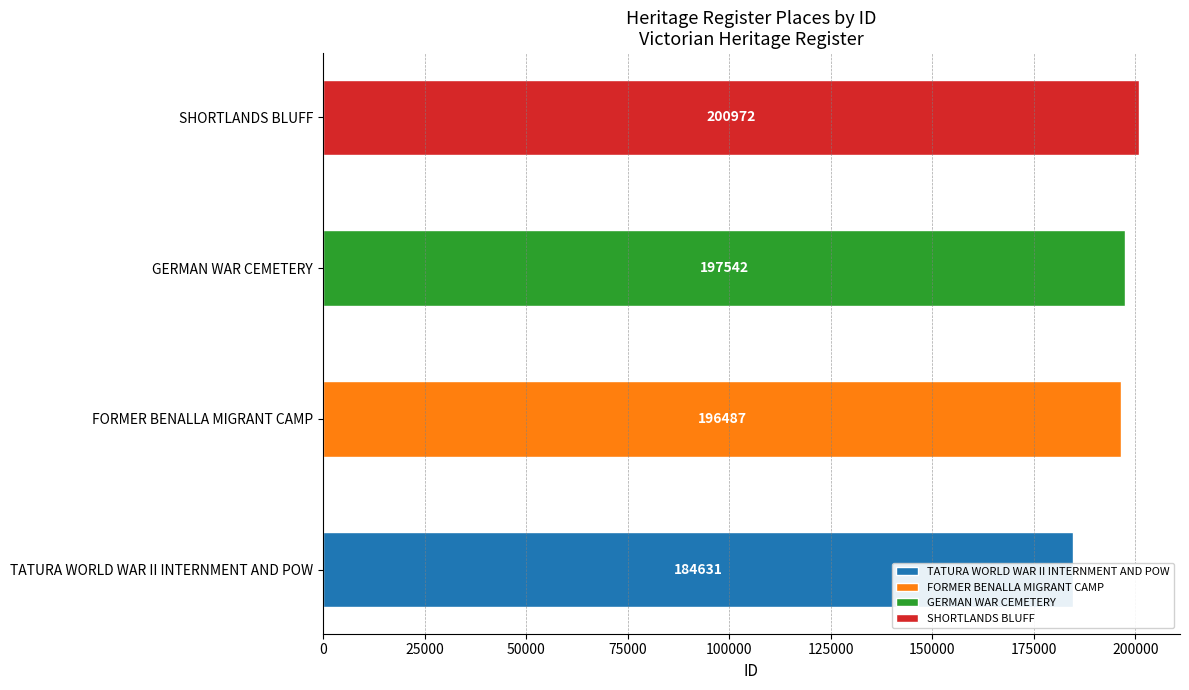

Reading left to right, transcribe all the data shown in this chart.

184631	196487	197542	200972